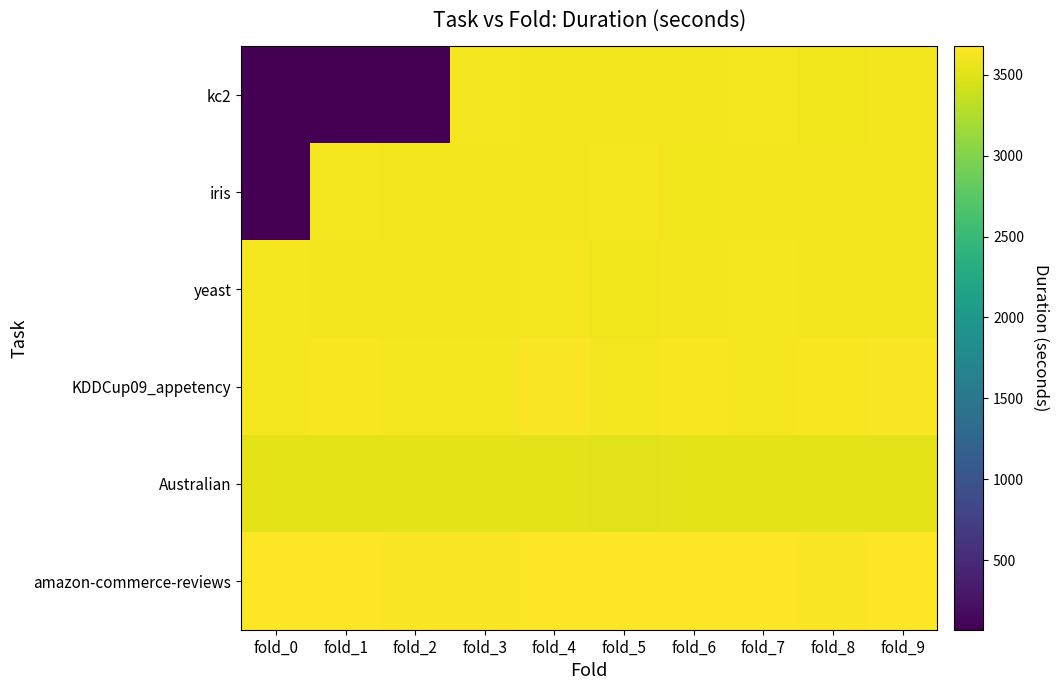

Reading left to right, extract all data points from this chart.

kc2: fold_0=69.1	fold_1=69.5	fold_2=68.9	fold_3=3620.3	fold_4=3618.5	fold_5=3615.1	fold_6=3608.6	fold_7=3619.3	fold_8=3604.8	fold_9=3615.4
iris: fold_0=69.5	fold_1=3620.3	fold_2=3618.5	fold_3=3615.1	fold_4=3608.6	fold_5=3619.3	fold_6=3604.8	fold_7=3615.4	fold_8=3616.6	fold_9=3608.0
yeast: fold_0=3620.3	fold_1=3618.5	fold_2=3615.1	fold_3=3608.6	fold_4=3619.3	fold_5=3604.8	fold_6=3615.4	fold_7=3620.3	fold_8=3616.6	fold_9=3608.0
KDDCup09_appetency: fold_0=3627.3	fold_1=3633.5	fold_2=3628.3	fold_3=3628.7	fold_4=3649.8	fold_5=3628.1	fold_6=3636.6	fold_7=3627.3	fold_8=3639.0	fold_9=3660.6
Australian: fold_0=3531.7	fold_1=3521.6	fold_2=3528.6	fold_3=3528.8	fold_4=3528.3	fold_5=3512.4	fold_6=3529.2	fold_7=3528.5	fold_8=3529.8	fold_9=3527.7
amazon-commerce-reviews: fold_0=3663.4	fold_1=3665.6	fold_2=3649.4	fold_3=3649.4	fold_4=3668.8	fold_5=3665.6	fold_6=3675.6	fold_7=3663.2	fold_8=3655.1	fold_9=3663.4